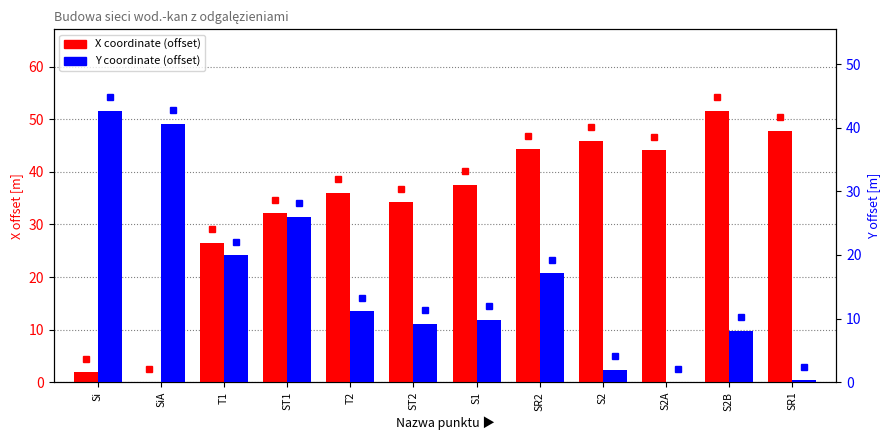

At how many categories does at least one series exceed 16?

12